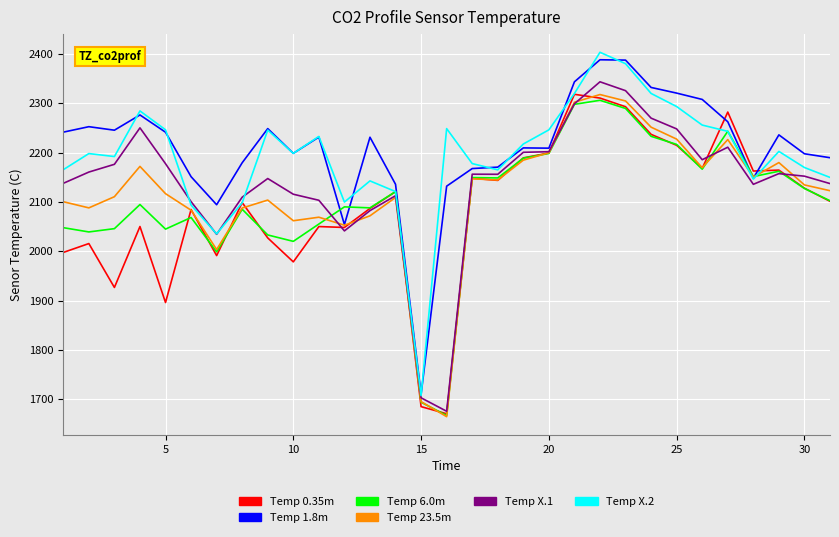

What is the maximum value shown in the chart?

2403.4